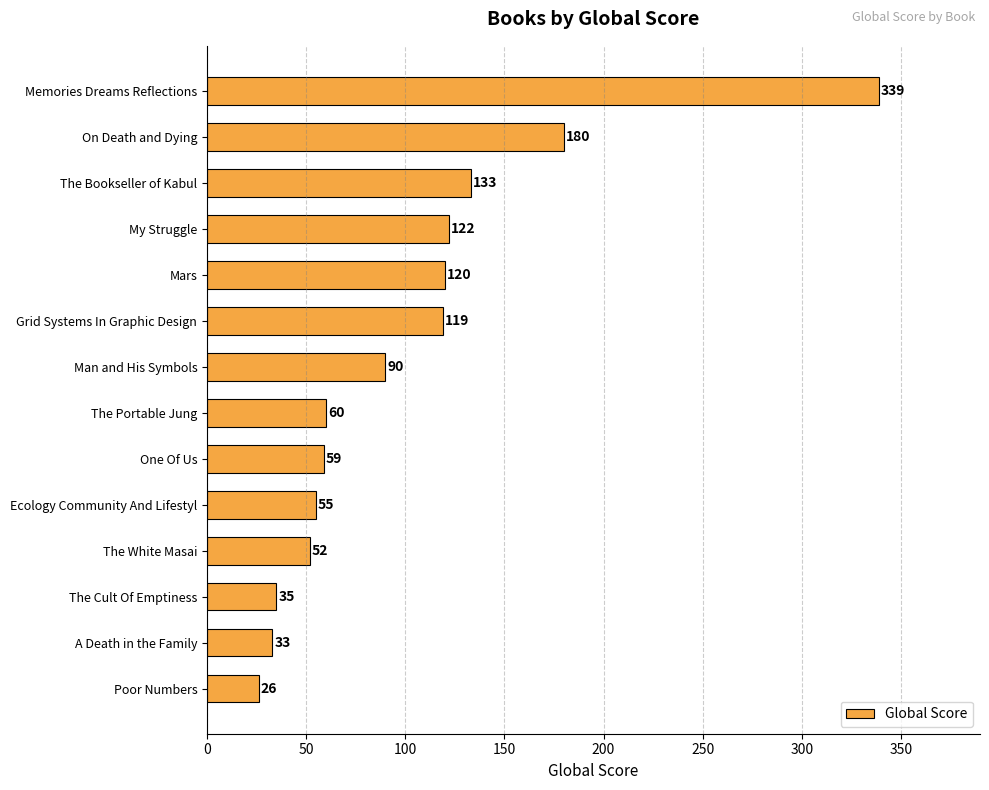

Rank the categories by value from lowest to highest.

Poor Numbers, A Death in the Family, The Cult Of Emptiness, The White Masai, Ecology Community And Lifestyl, One Of Us, The Portable Jung, Man and His Symbols, Grid Systems In Graphic Design, Mars, My Struggle, The Bookseller of Kabul, On Death and Dying, Memories Dreams Reflections